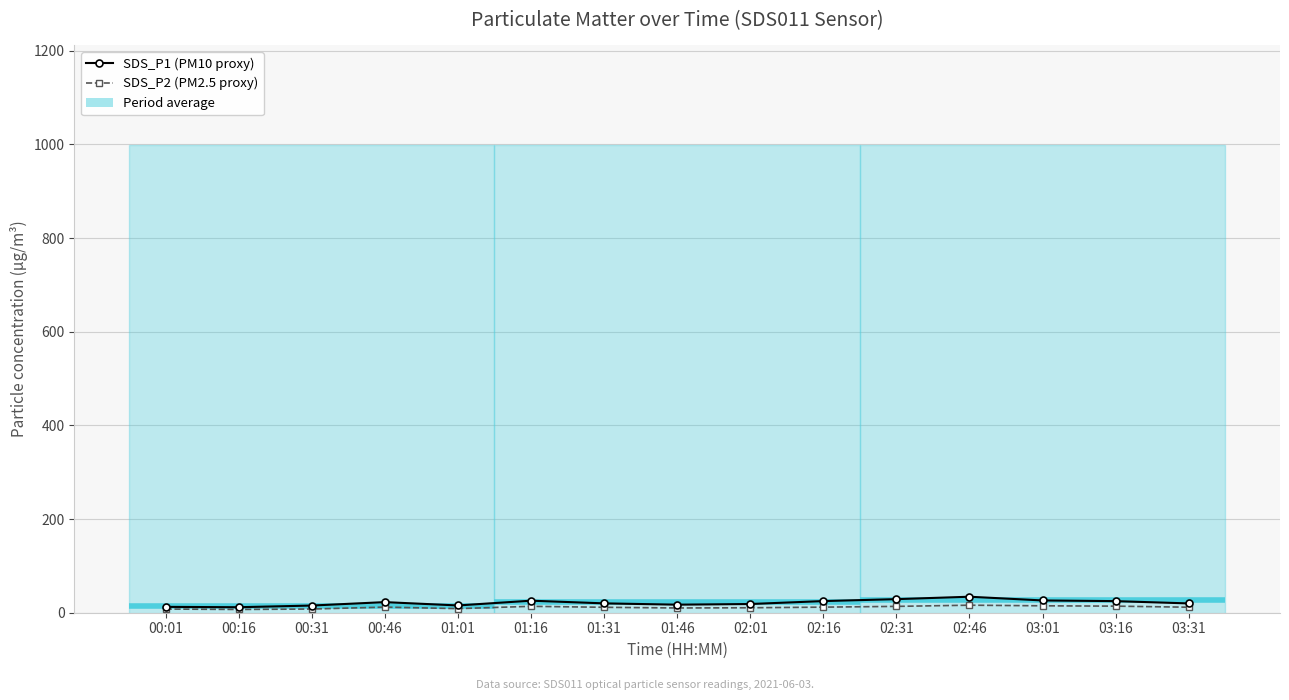

The value of SDS_P2 (PM2.5 proxy) at 03:16 is 14.0. True or false?

True